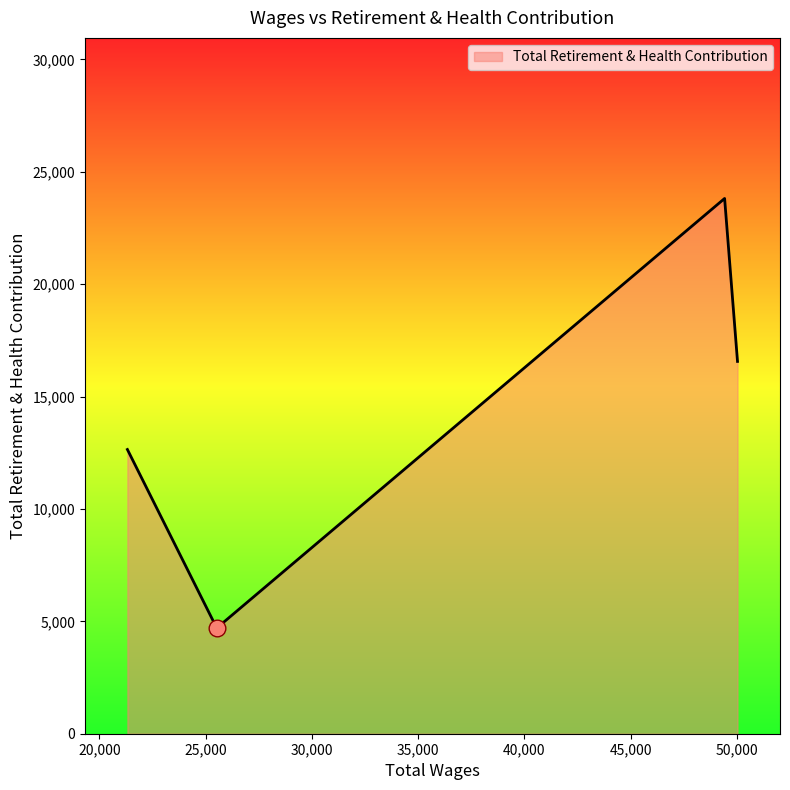

What is the average value?

14432